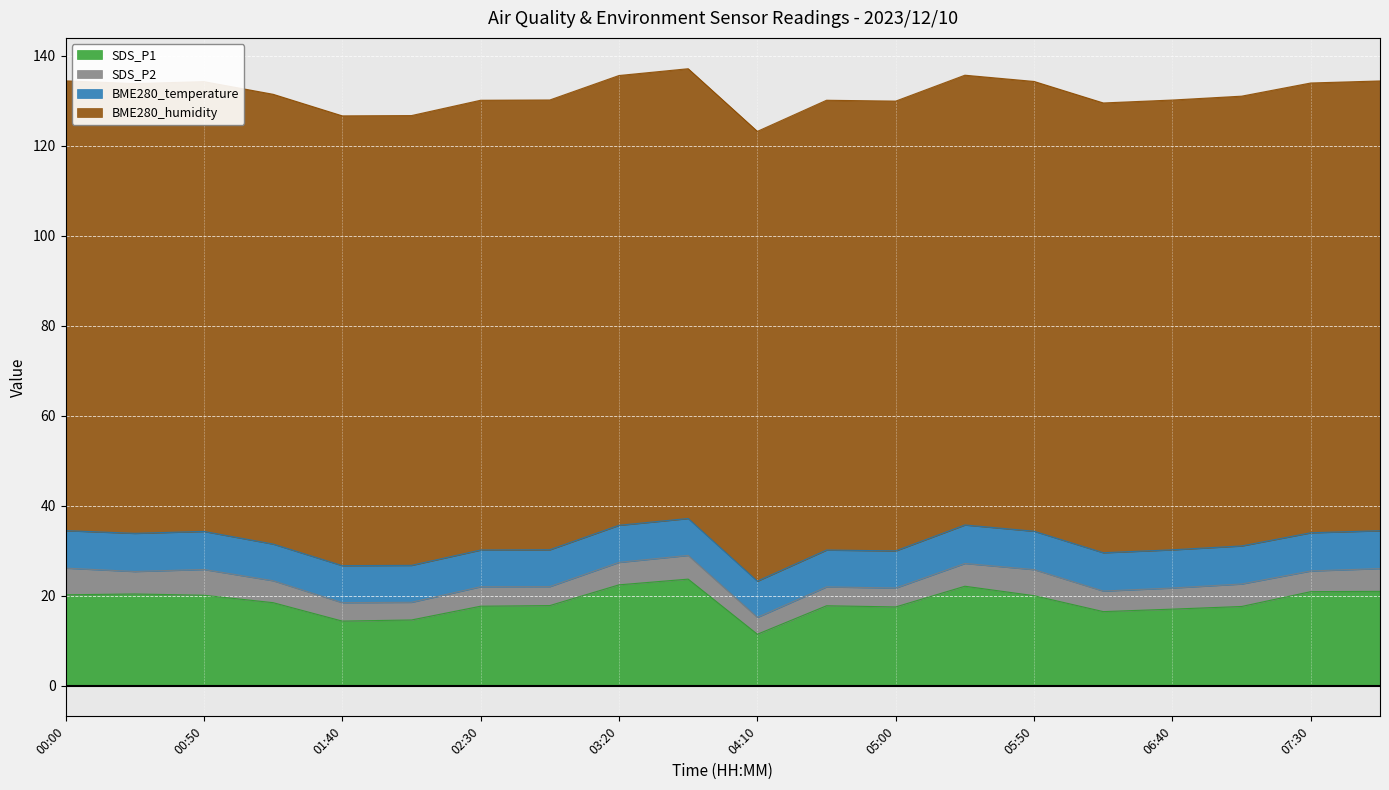

In BME280_temperature, how many points are higher than both neighbors (excluding endpoints)?

5